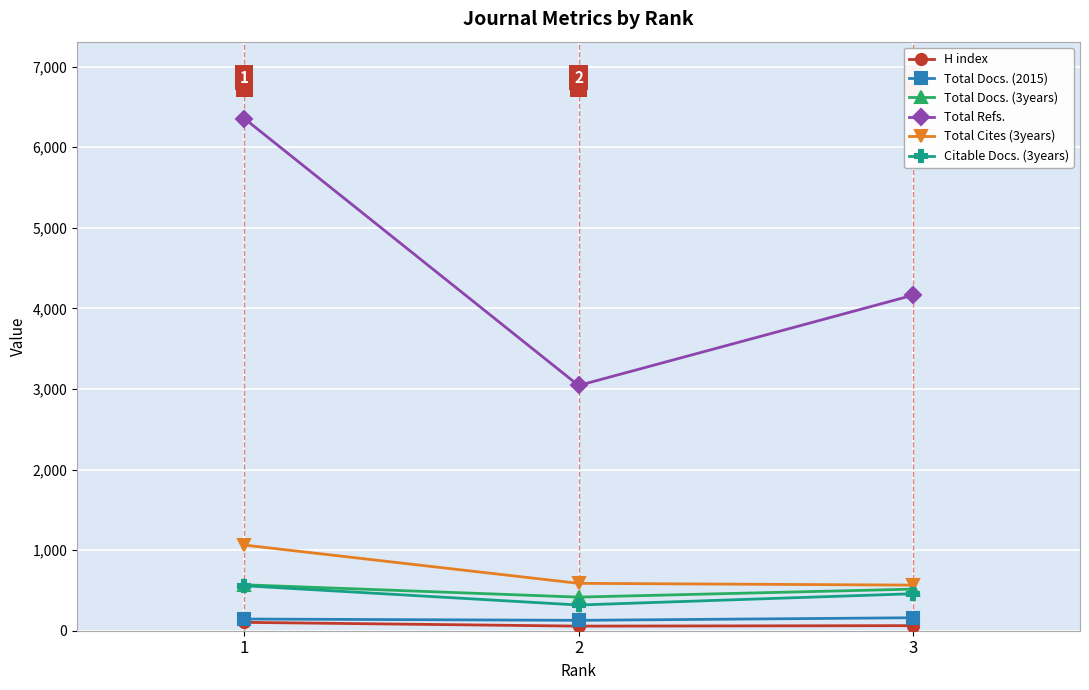

At which label does Total Cites (3years) reach its peak?

1